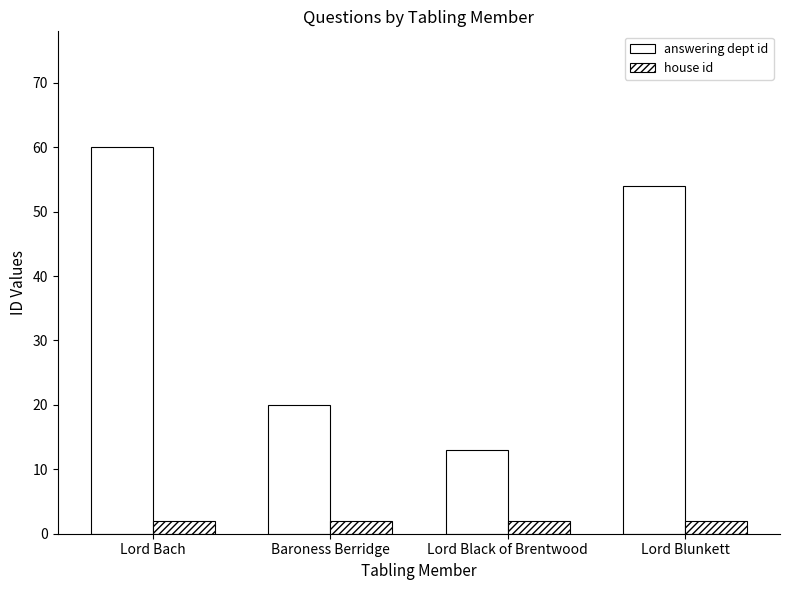

Are the bars horizontal?

No